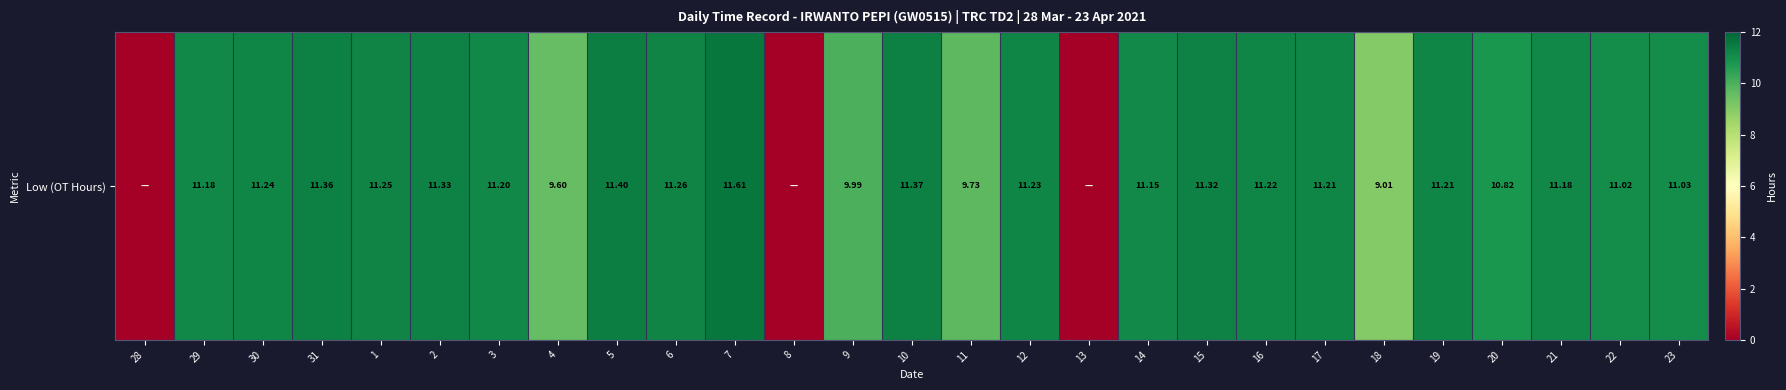

How many values are above zero?

24